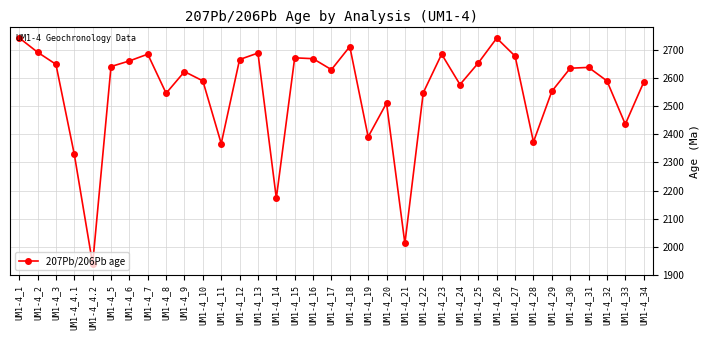

The chart shows a value of 2638 at UM1-4_31. True or false?

True